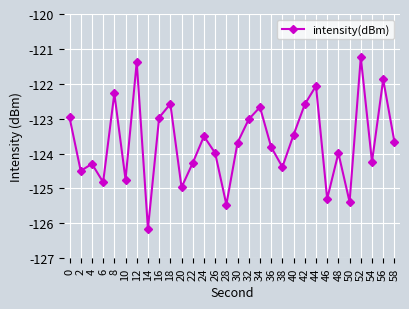

What value does the data have at 4?

-124.3